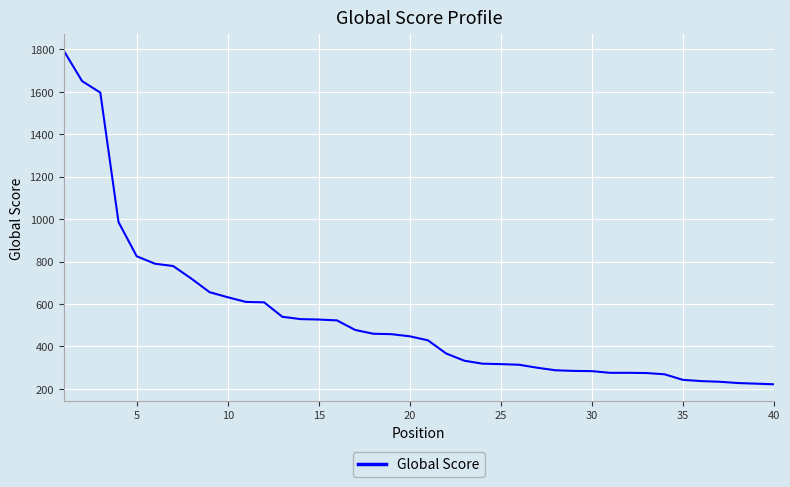

What is the difference between the maximum and minimum values?

1570